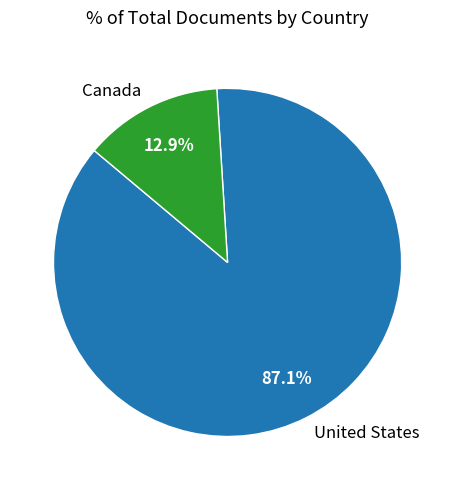

The Canada slice represents 13% of the pie. True or false?

True